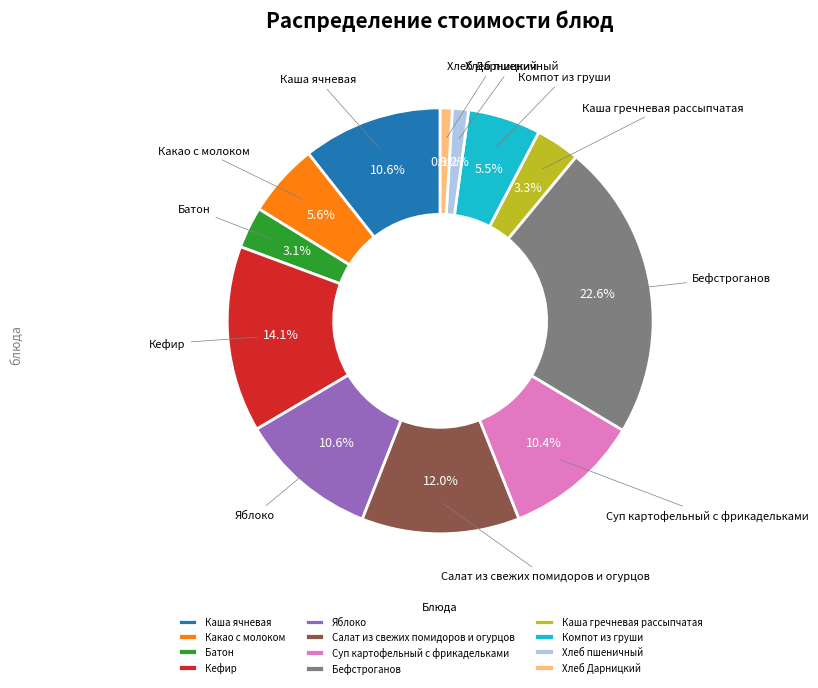

Count the number of slices in the pie.

12